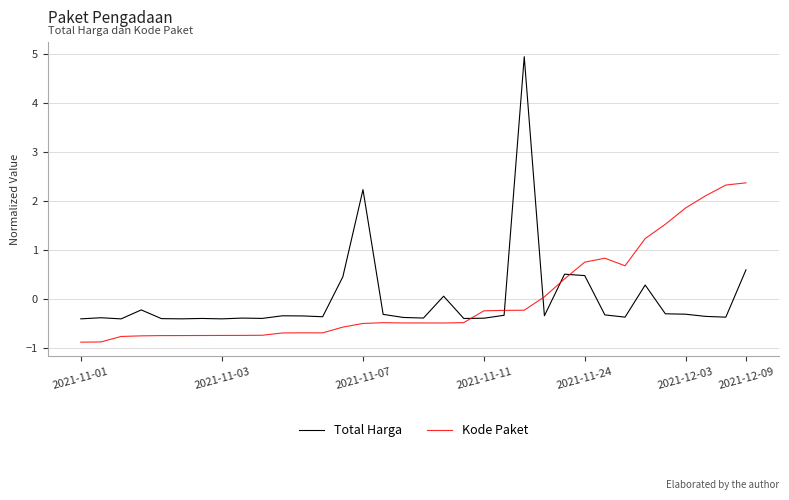

What is the highest value of the Total Harga series?

4.9